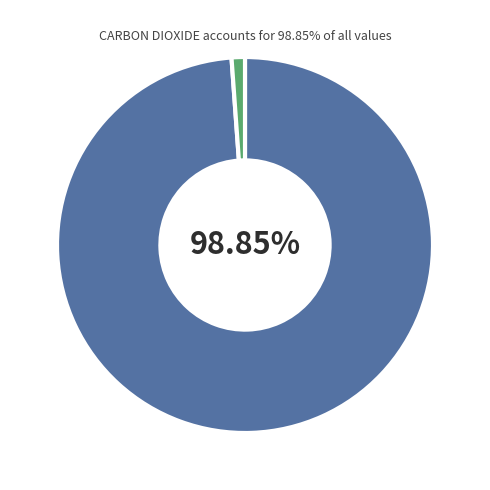

Does any single category account for the majority?

Yes